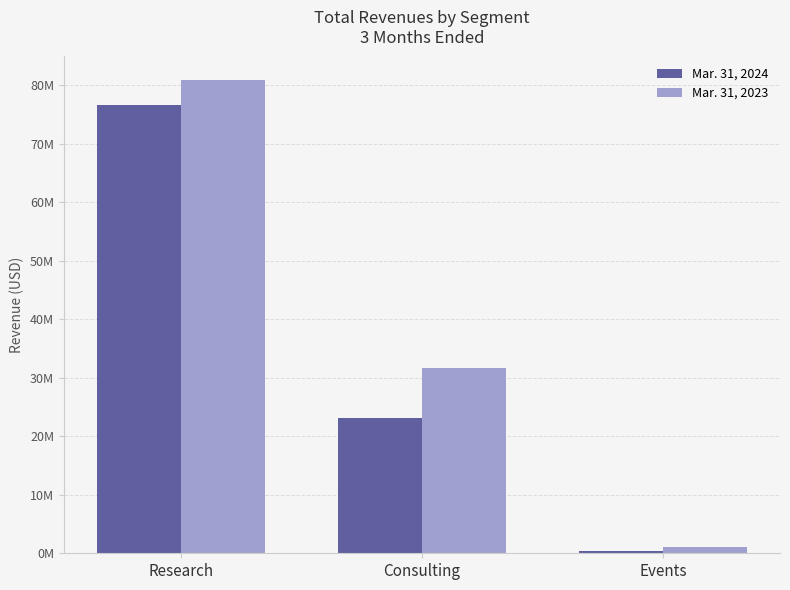

Is the value of Mar. 31, 2024 at Events greater than the value of Mar. 31, 2023 at Research?

No